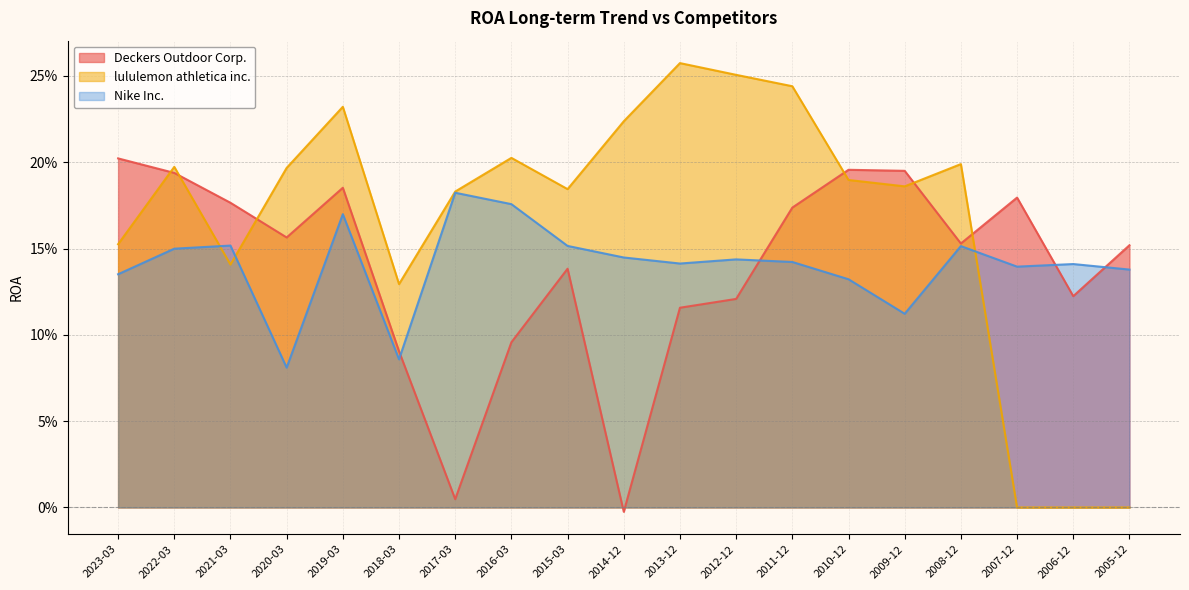

What is the total value across all series at 2018-03?

0.3